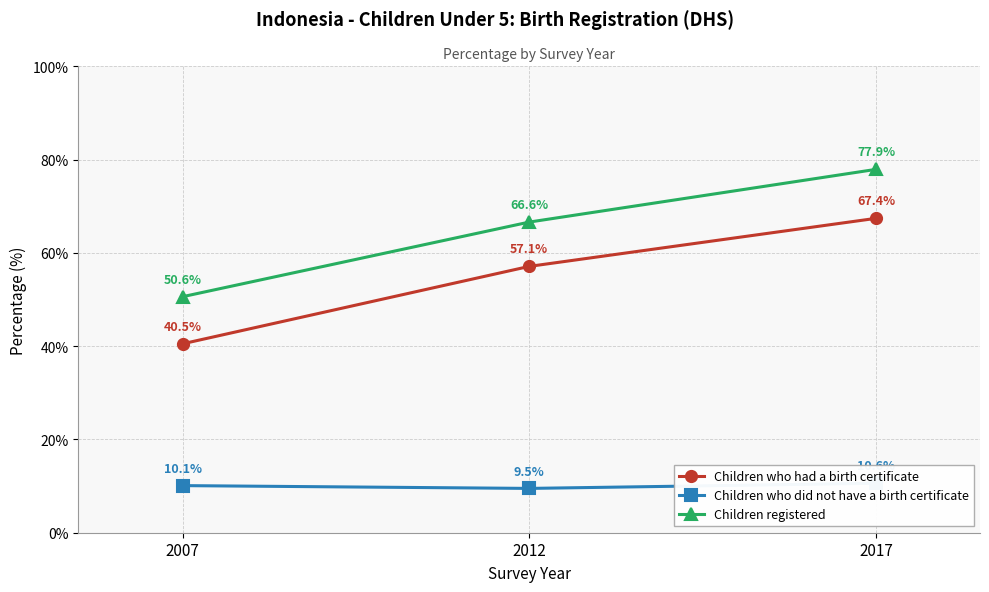

What is the approximate value of Children registered at 2017?

77.9